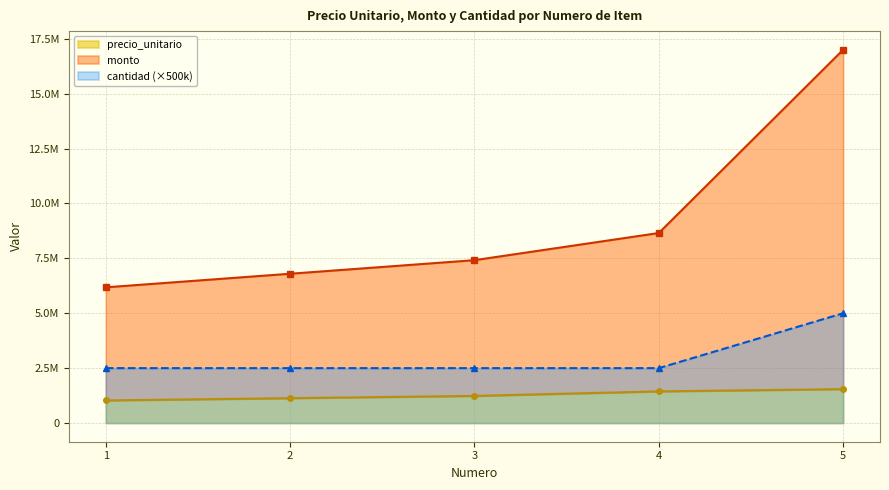

List the series in order of their overall mean, highest first.

monto, cantidad, precio_unitario